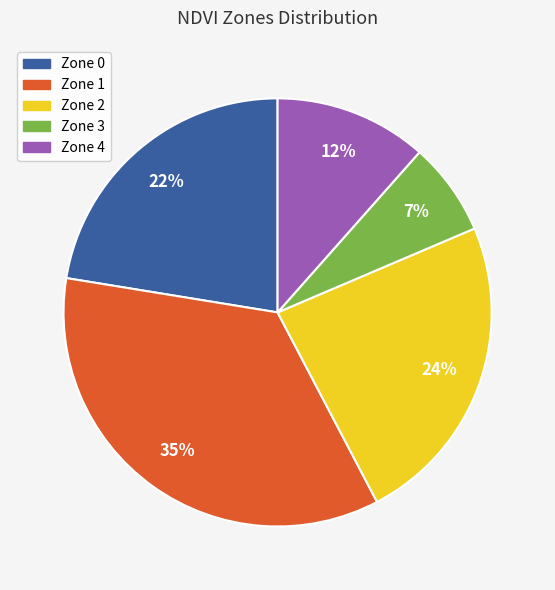

To the nearest percent, what is the difference between the largest and smallest slice percentages?

28%